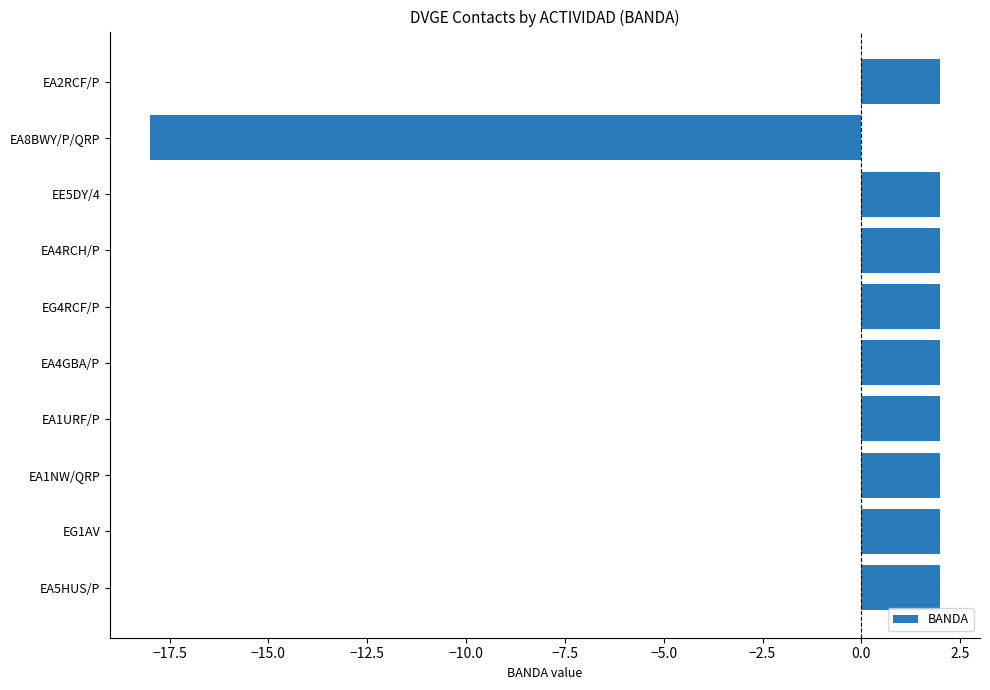

The value at EA5HUS/P is 2. True or false?

True